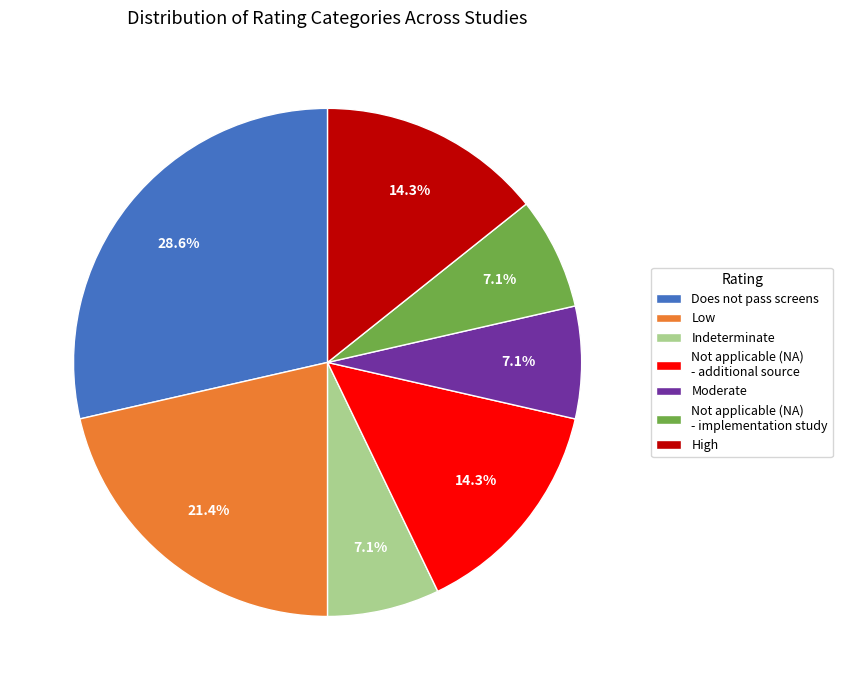

True or false: Indeterminate accounts for 1% of the total.

False